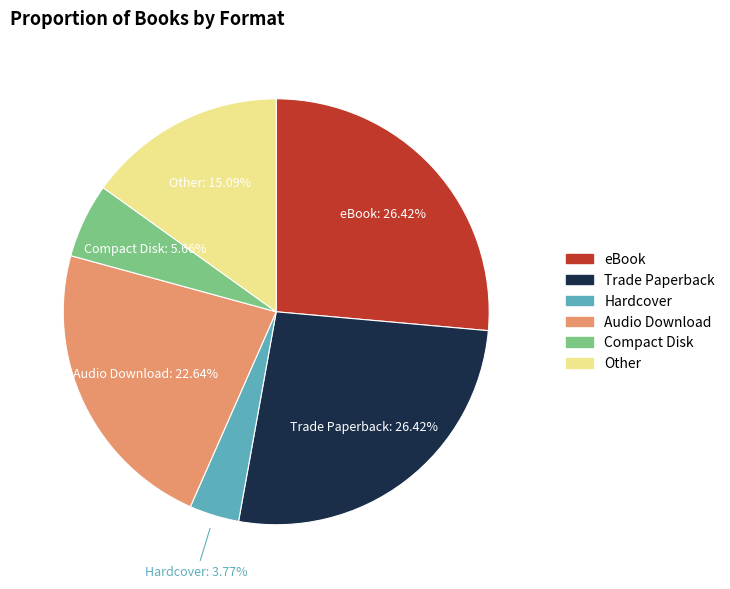

How many slices are in this pie chart?

6